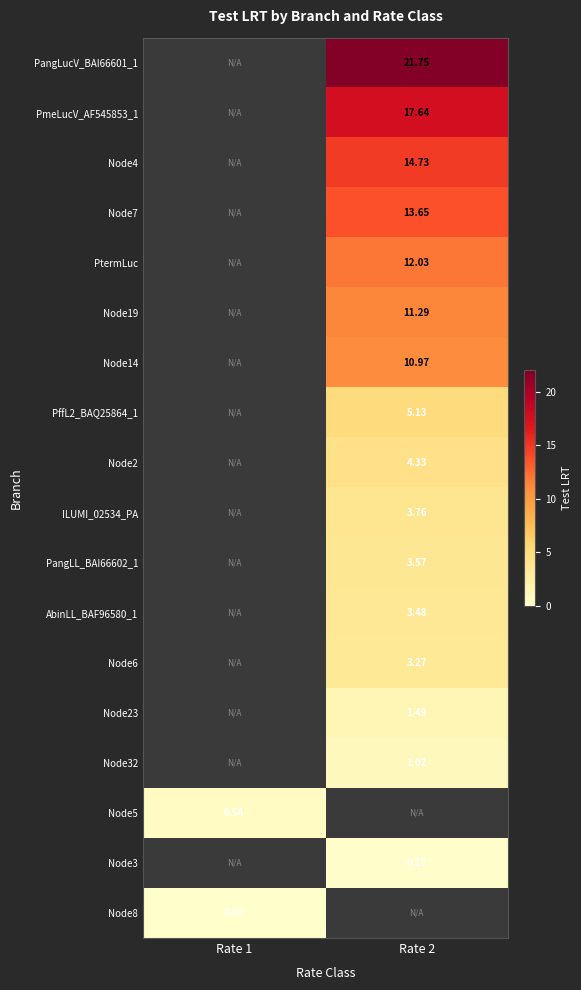

True or false: Node32 has a value of 1.0 at Rate 2.

True